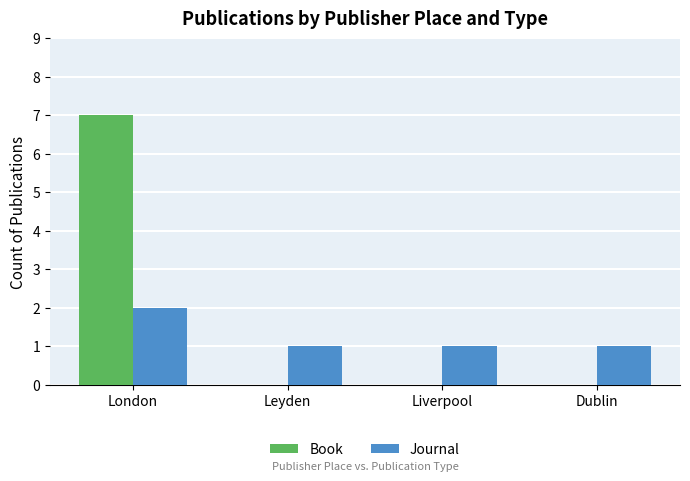

What is the maximum value for Book?

7